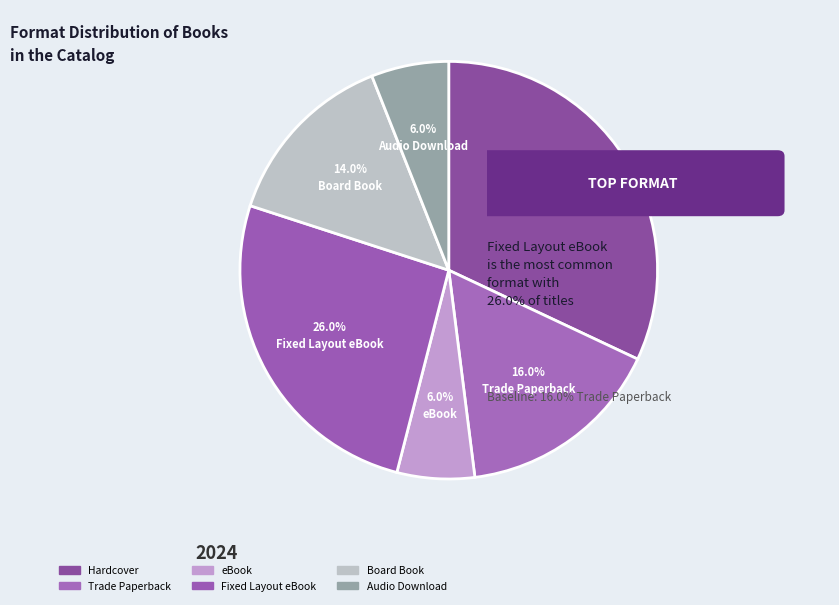

What is the largest slice in the pie chart?

Hardcover